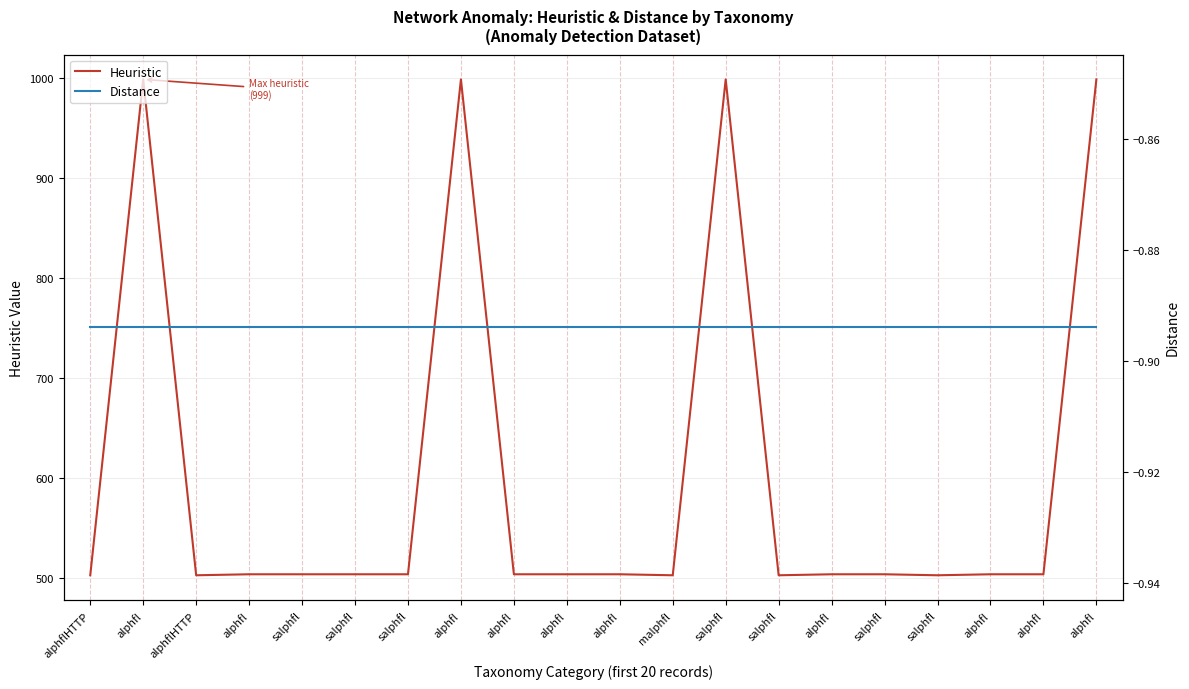

Does the chart have visible grid lines?

Yes